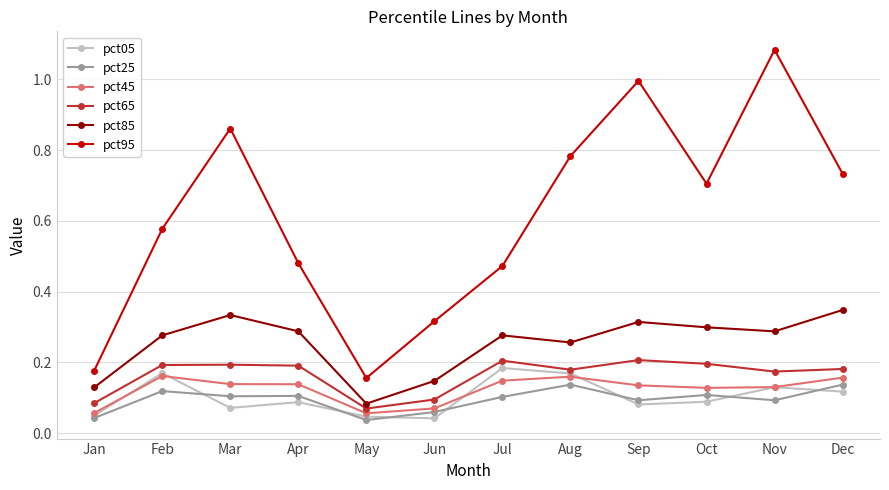

At which label is pct95 closest to 0?

May